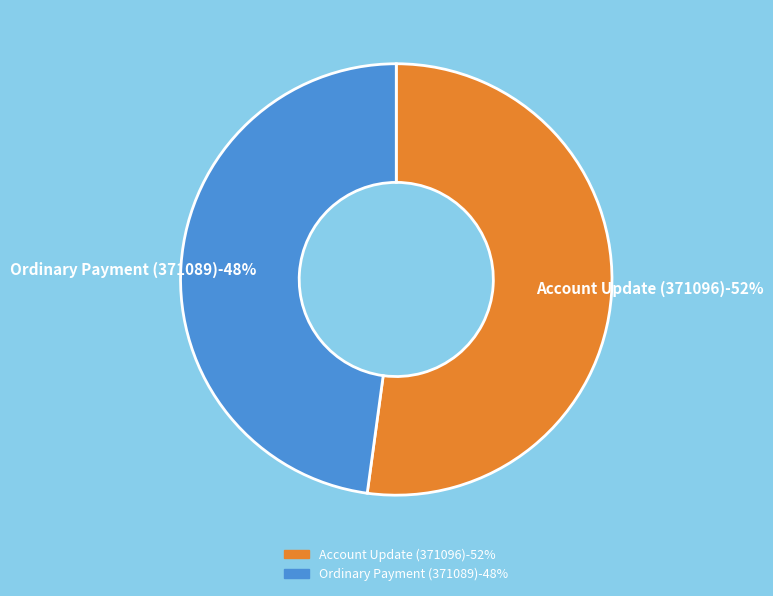

To the nearest percent, what percentage of the pie is Ordinary Payment (371089)?

48%